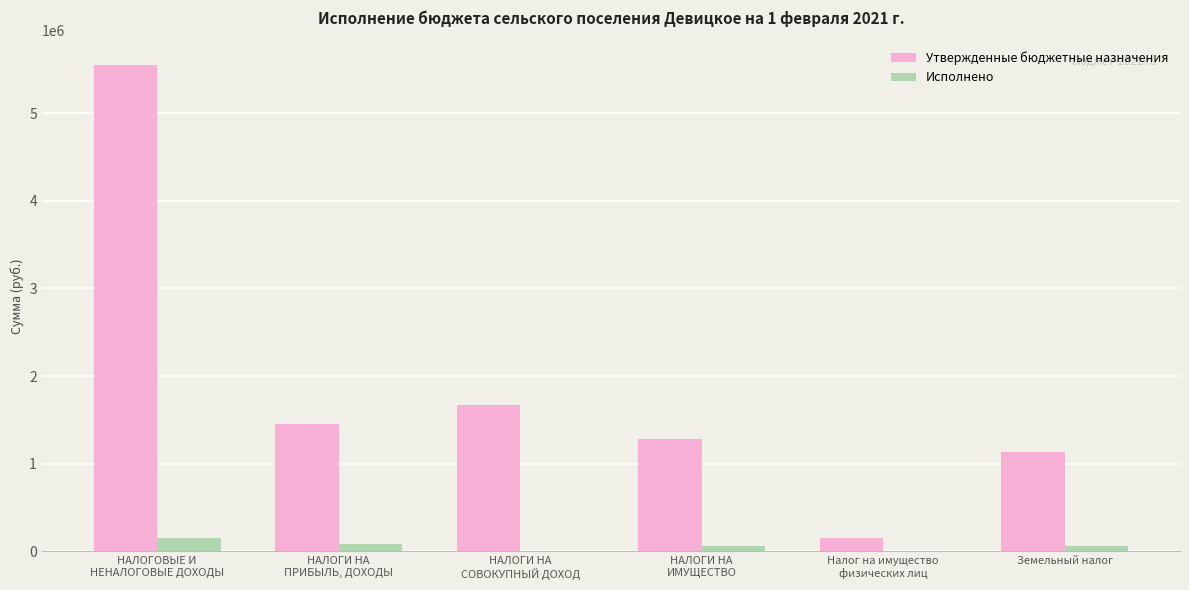

True or false: Утвержденные бюджетные назначения has a value of 1998887.1 at Земельный налог.

False